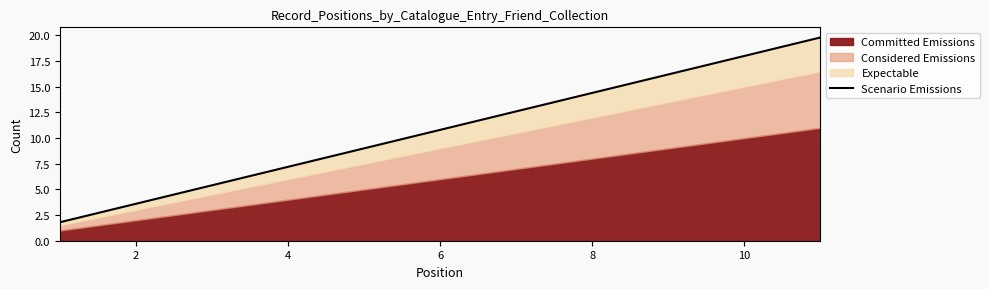

How many lines are shown in the chart?

1